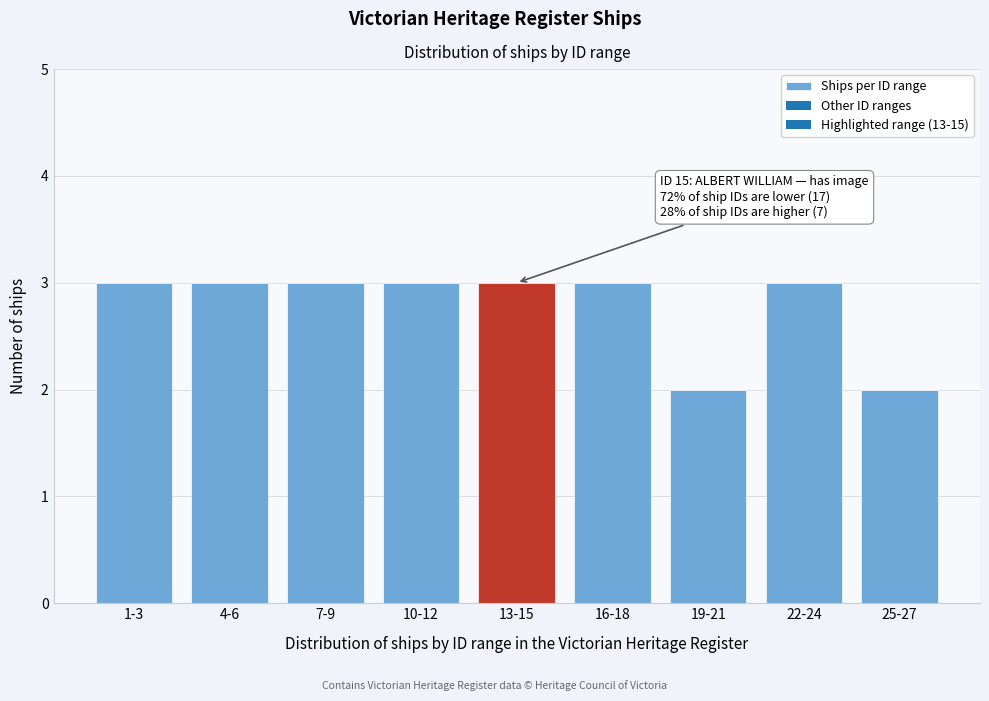

Reading left to right, what are all the values shown in this chart?

3	3	3	3	3	3	2	3	2